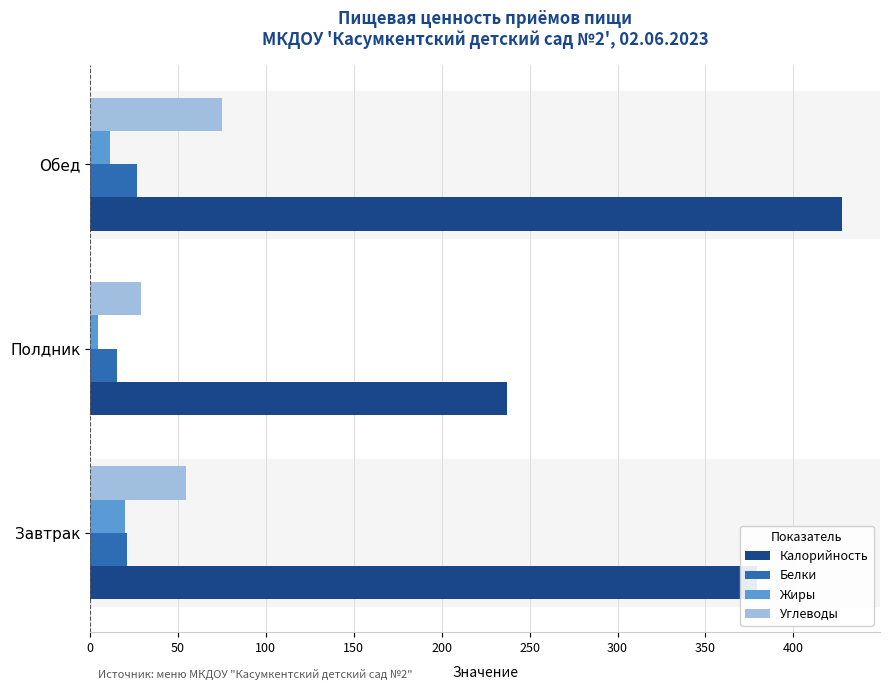

At how many categories does at least one series exceed 288?

2